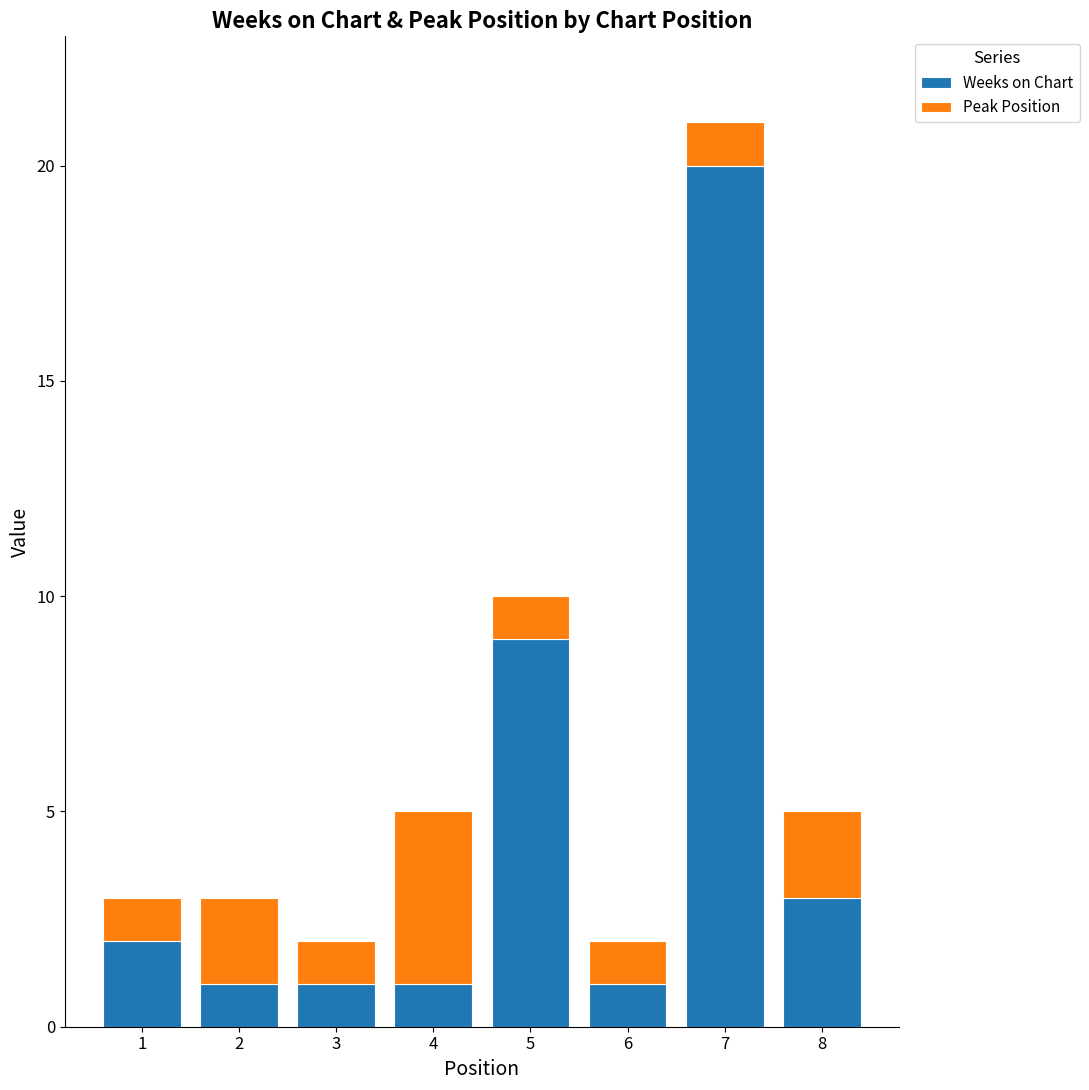

What is the difference between the second highest and minimum values in the Weeks on Chart series?

8